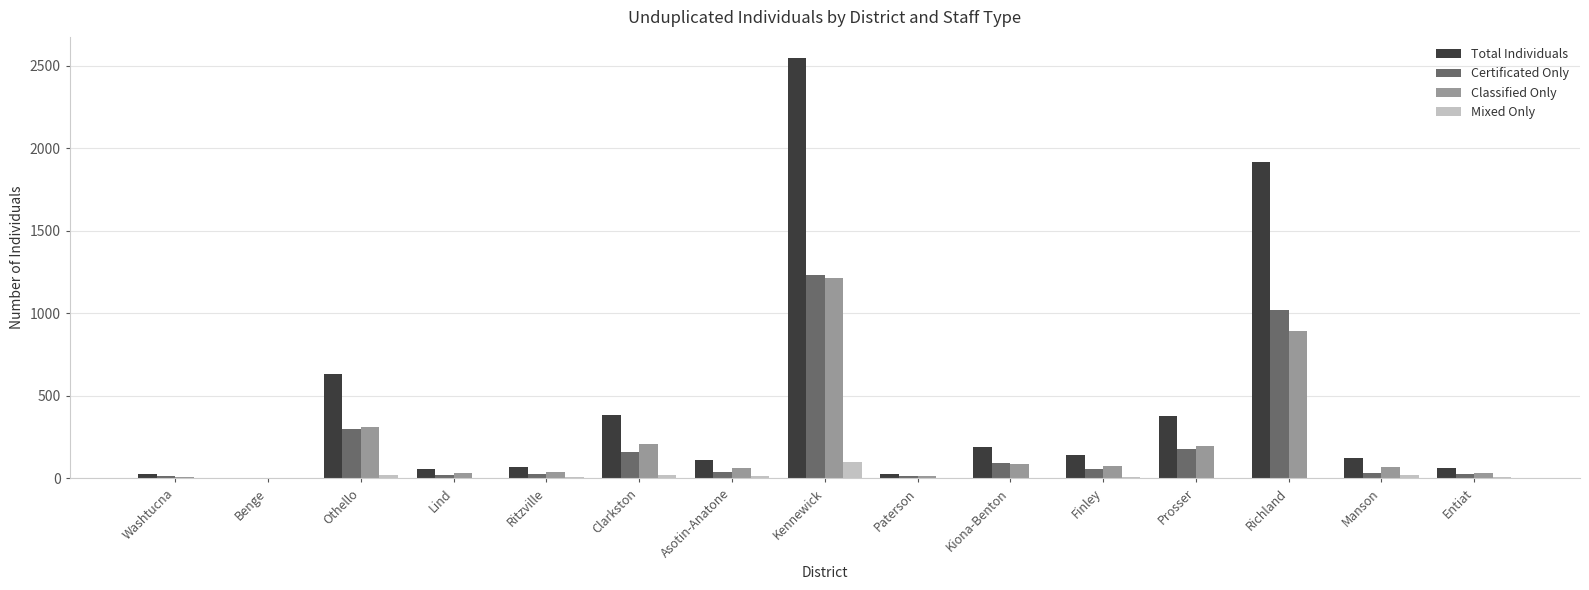

How many groups of bars are there?

15